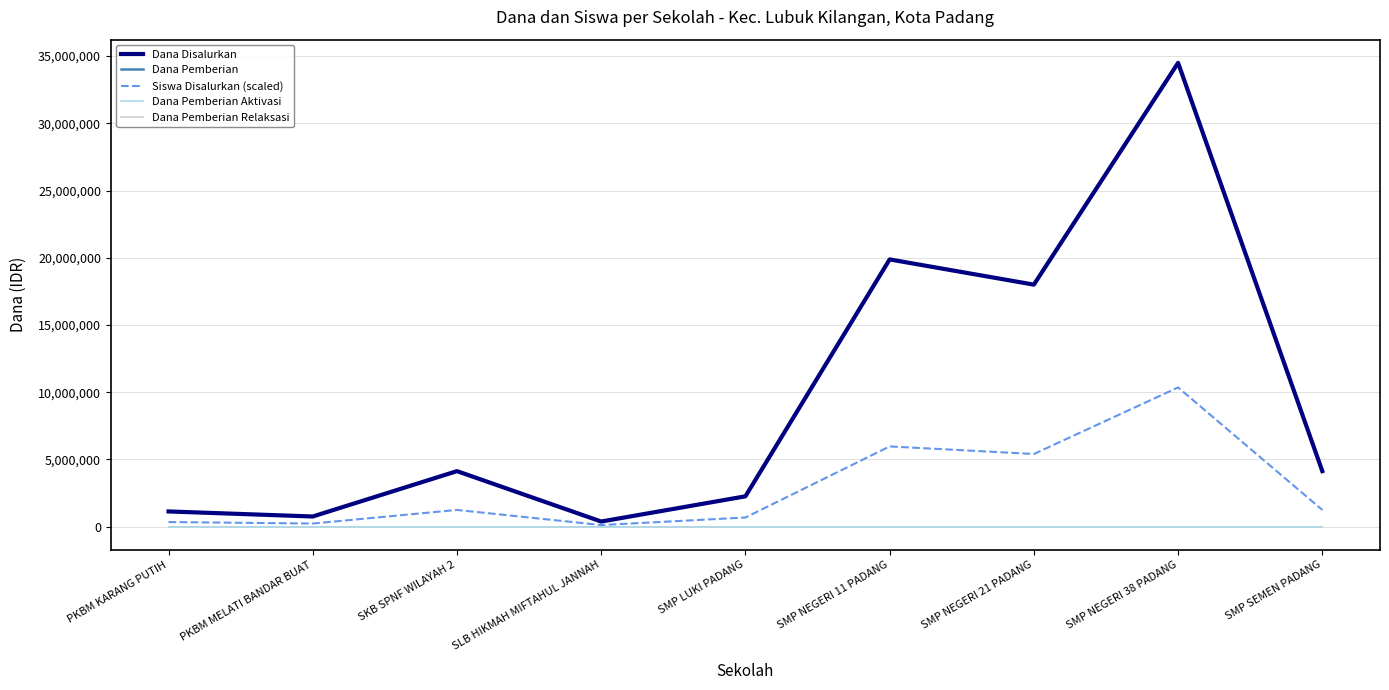

True or false: Dana Disalurkan and Dana Pemberian Relaksasi cross at least once.

False